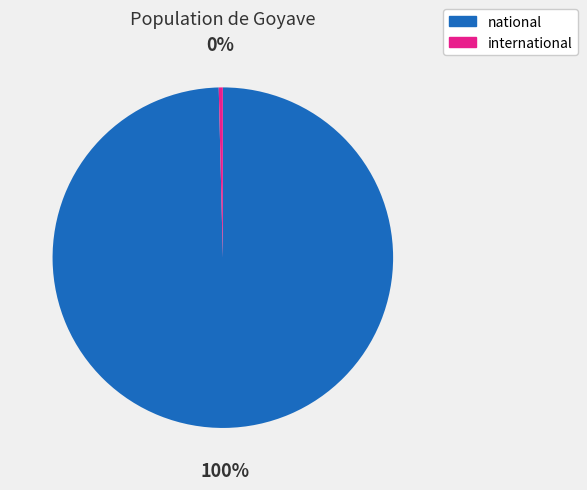

To the nearest percent, what is the average slice percentage?

50%